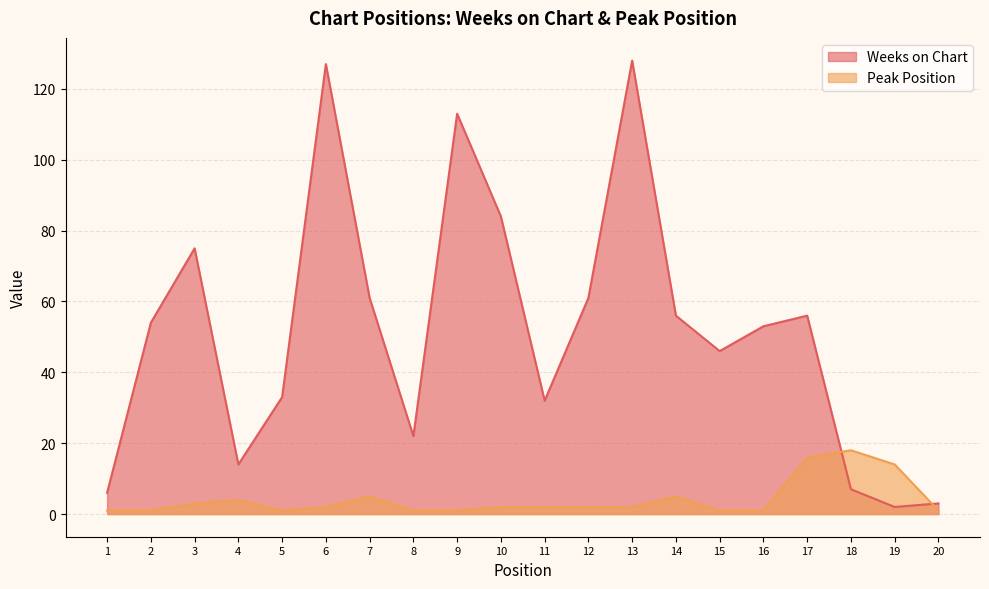

The Weeks on Chart series shows 9 at 8. True or false?

False